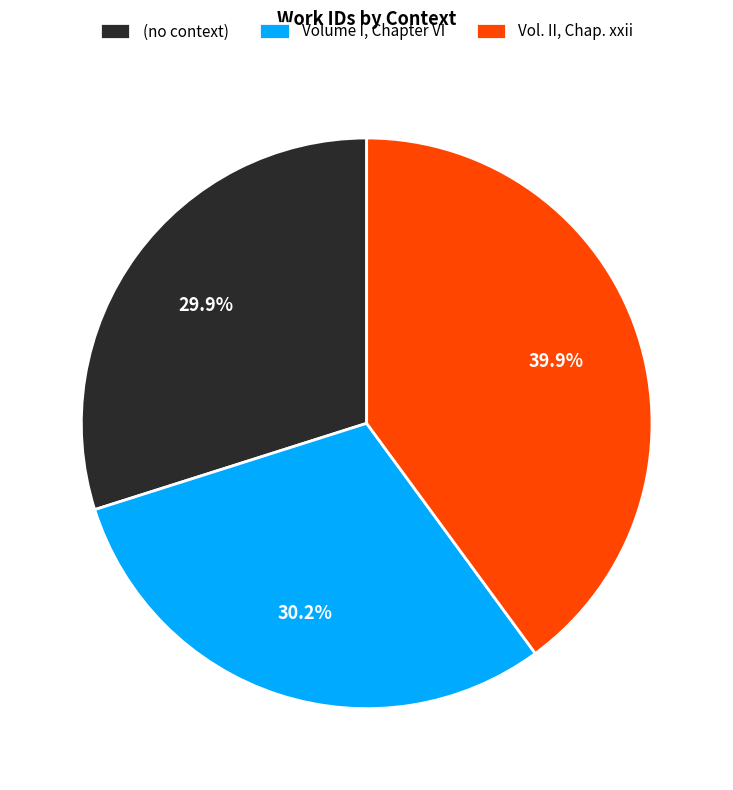

Count the number of slices in the pie.

3